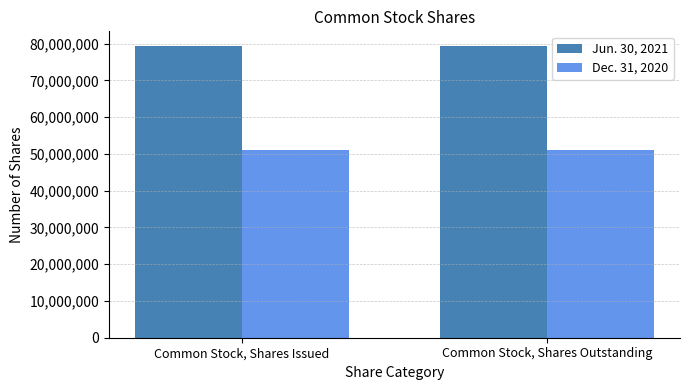

What is the spread (max minus min) of values at Common Stock, Shares Issued?

28320000